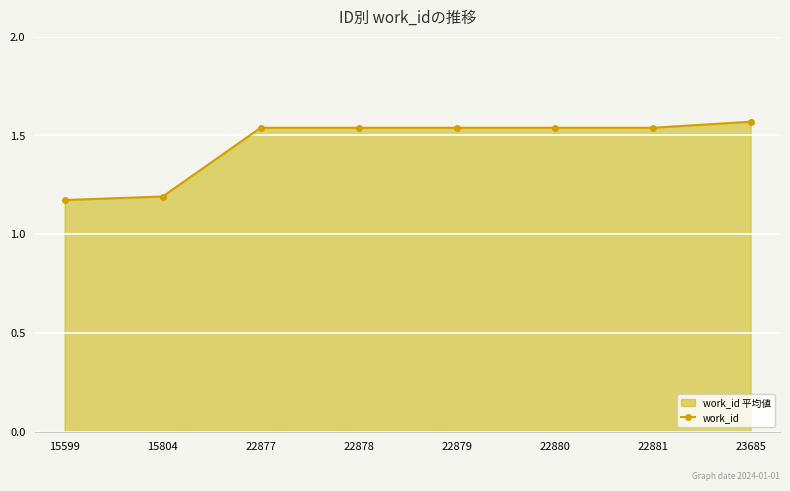

How many series are shown in this chart?

1